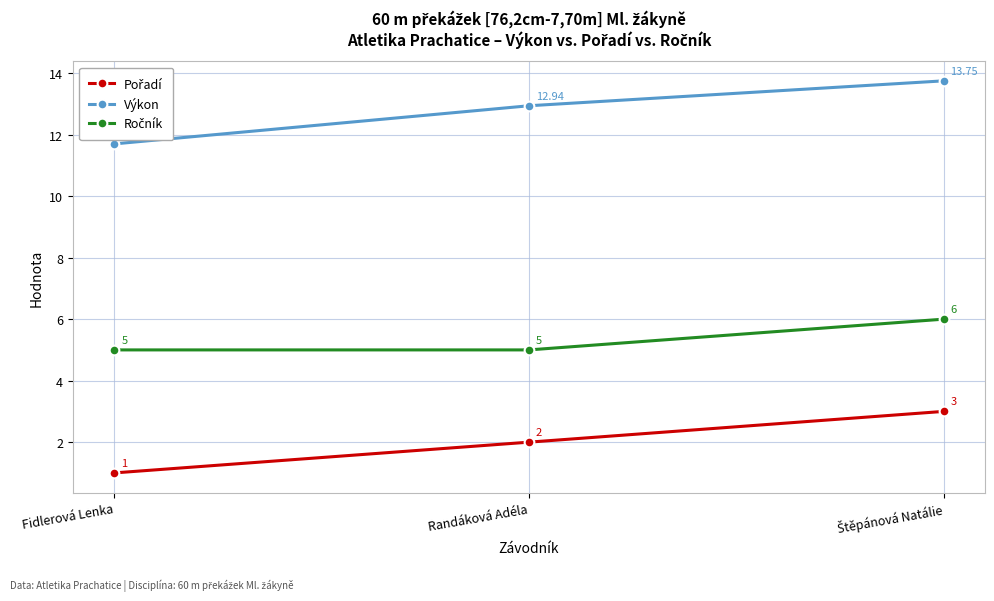

At how many categories does at least one series exceed 6?

3